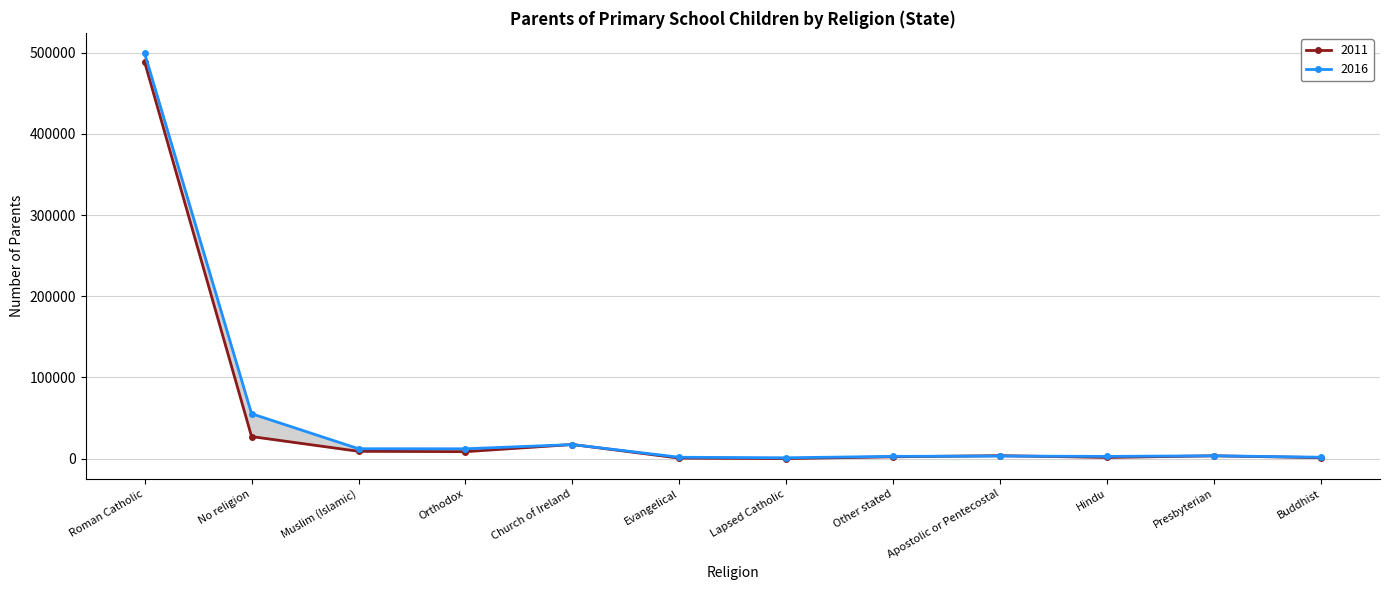

Rank the series by their average value, from lowest to highest.

2011, 2016